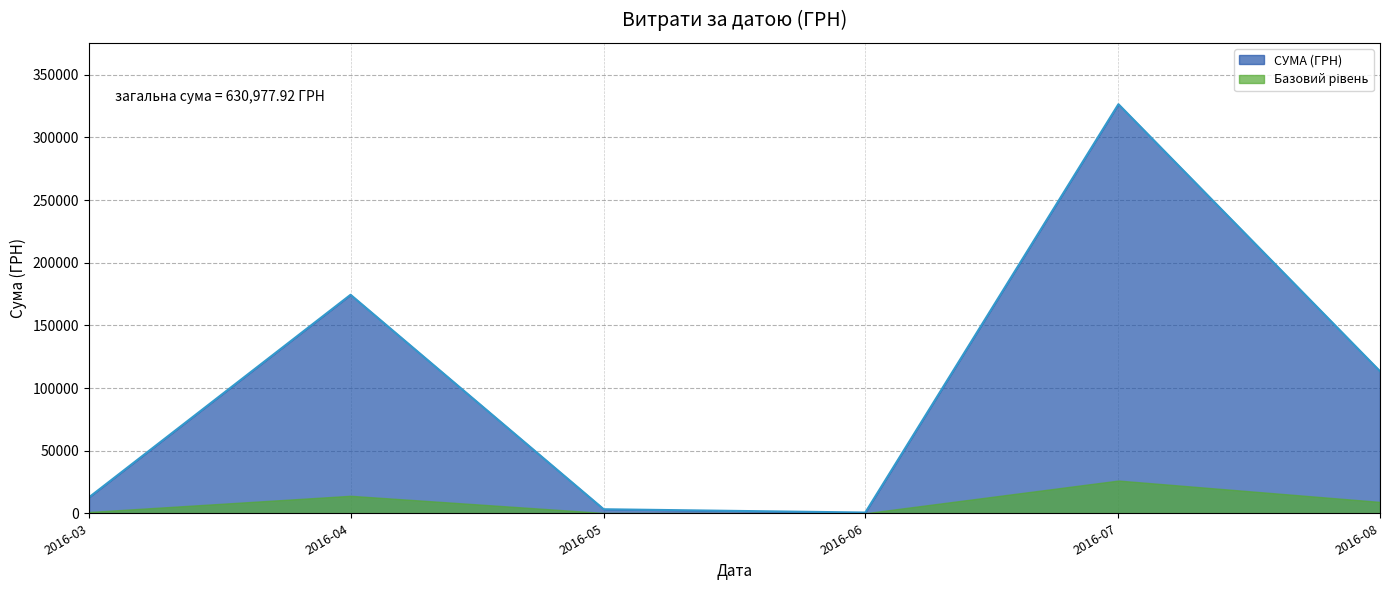

What is the total value across all series at 2016-08?

122470.4